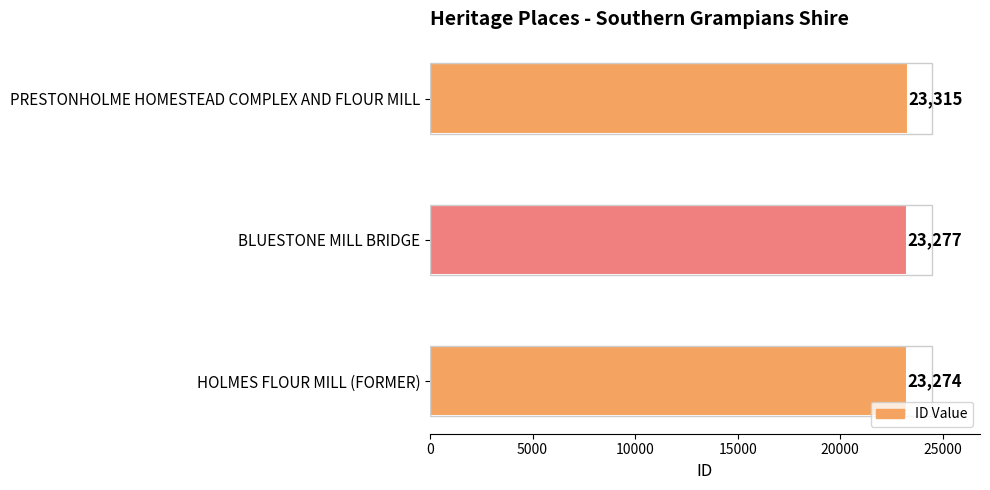

Rank the categories by value from highest to lowest.

PRESTONHOLME HOMESTEAD COMPLEX AND FLOUR MILL, BLUESTONE MILL BRIDGE, HOLMES FLOUR MILL (FORMER)